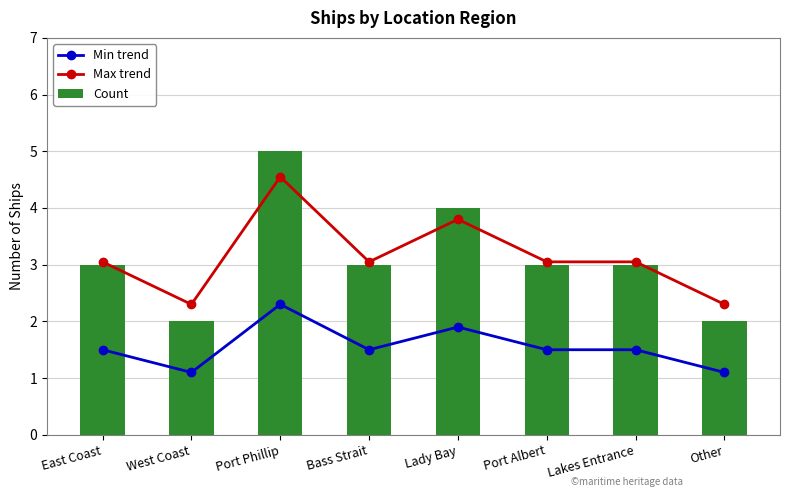

Which series changed the most between West Coast and Lakes Entrance?

Count